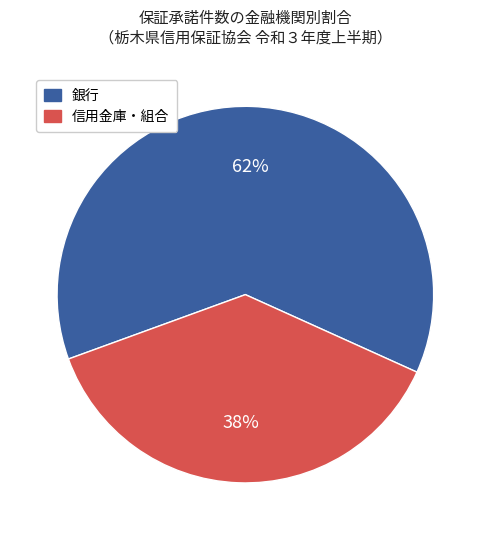

To the nearest percent, what is the average slice percentage?

50%